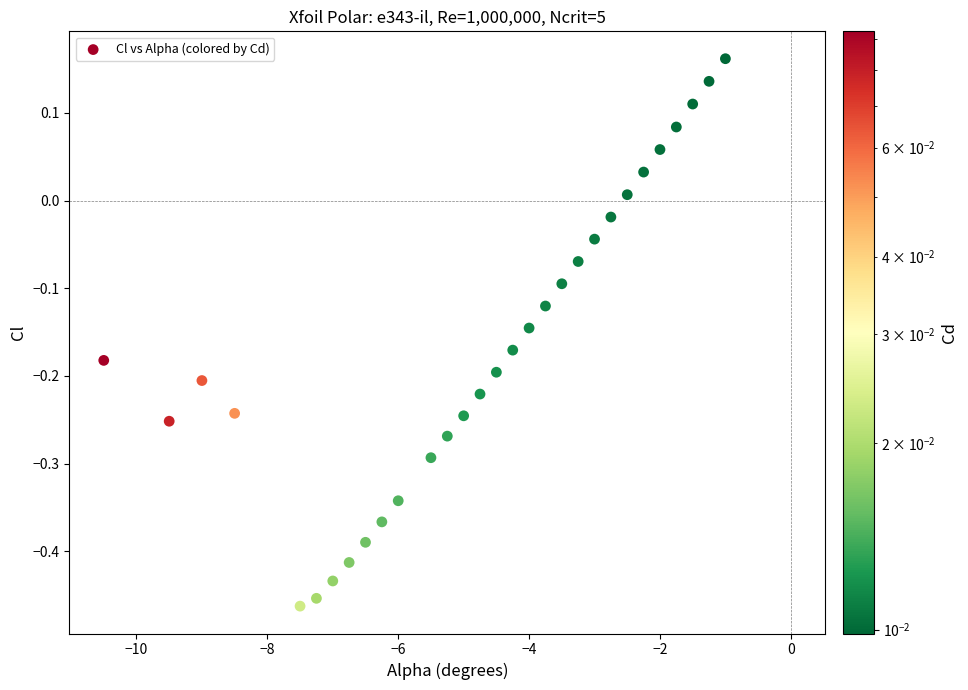

What is the range of Y values (max minus min)?

0.6